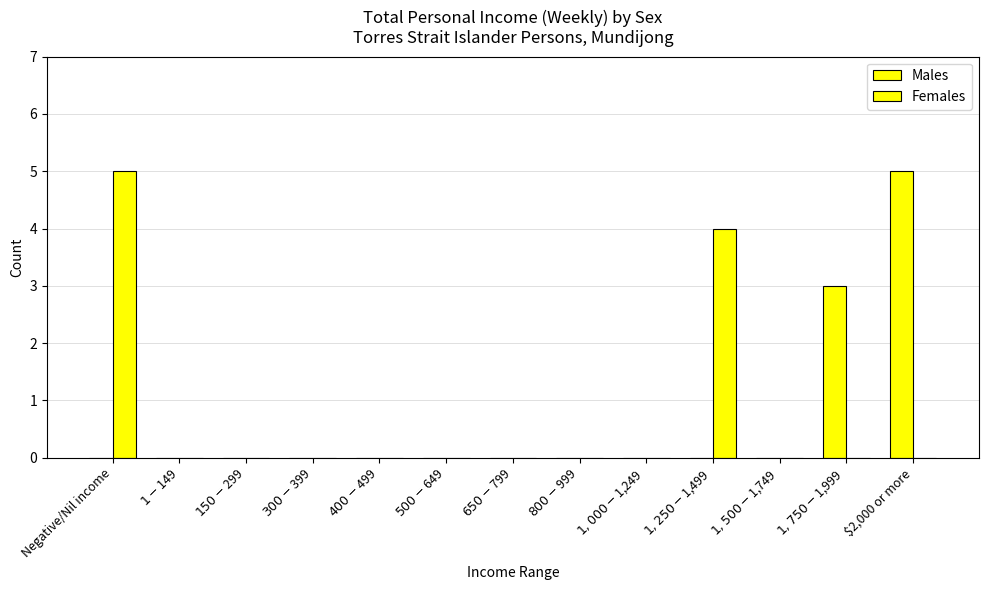

List the series in order of their peak value, lowest first.

Males, Females